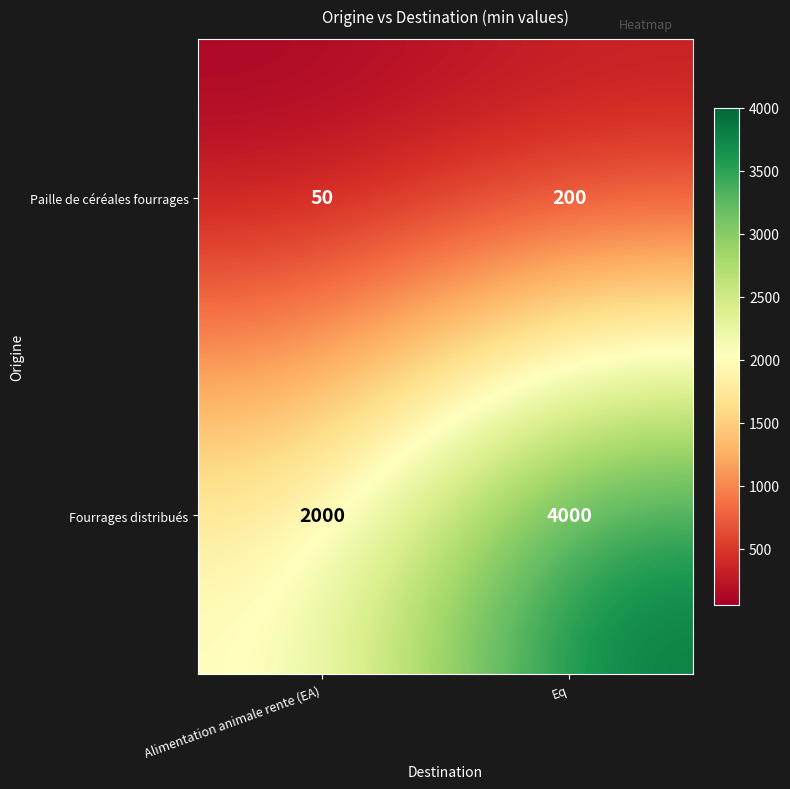

List the series in order of their overall mean, highest first.

Fourrages distribués, Paille de céréales fourrages